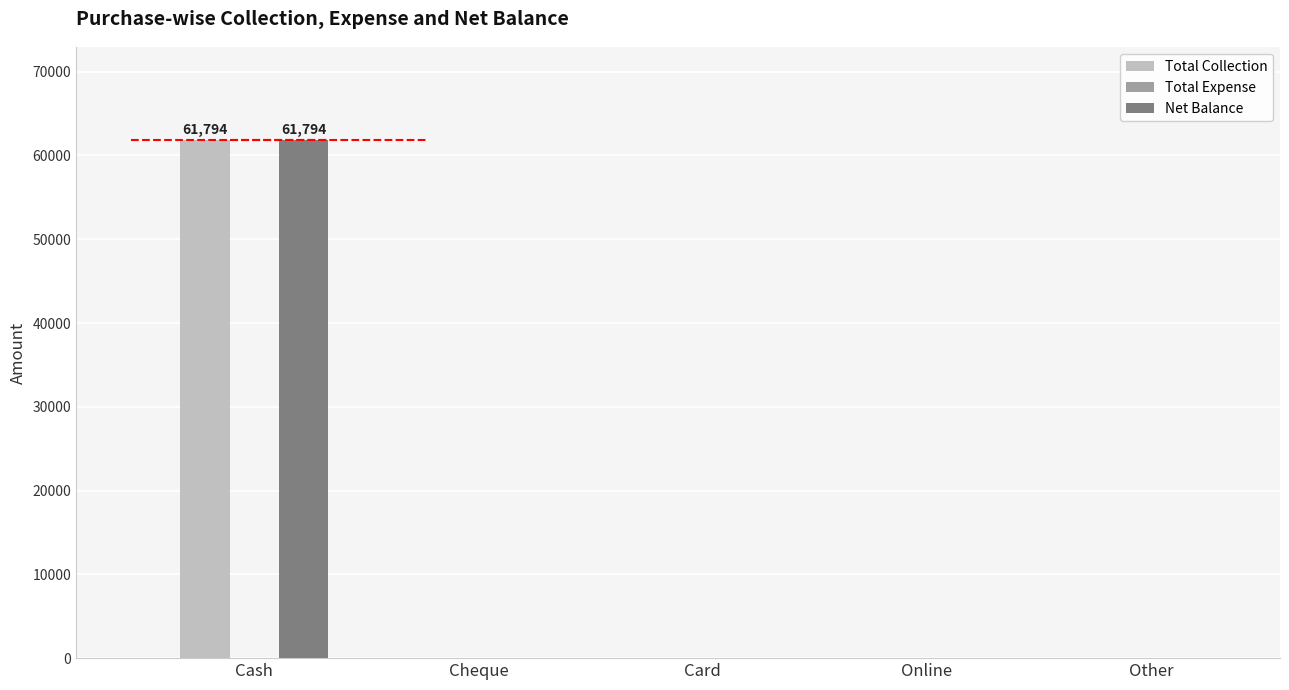

At Other, list the series in order from smallest to largest.

Total Collection, Total Expense, Net Balance